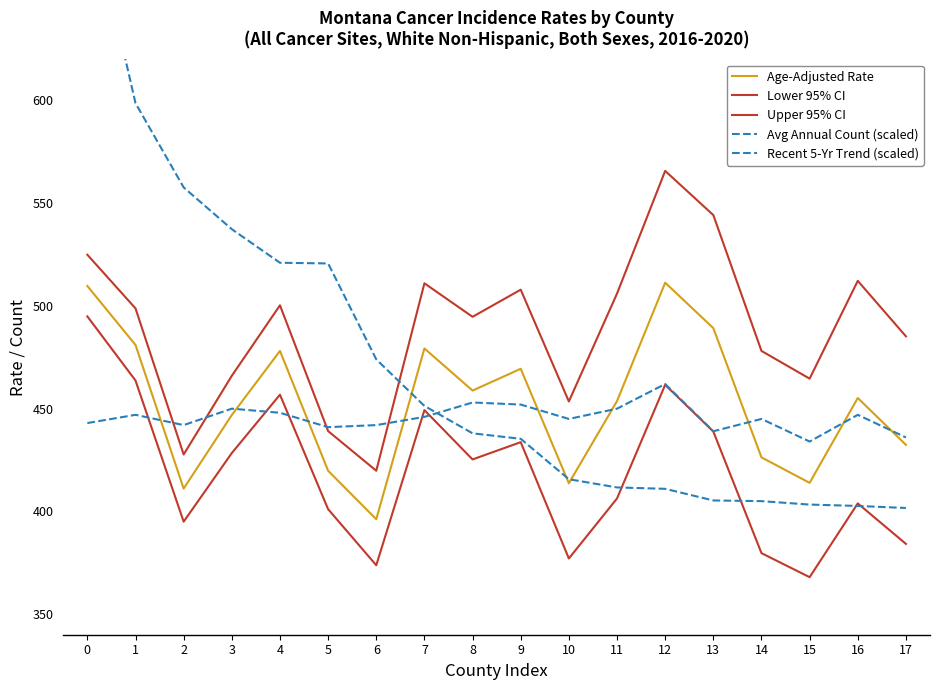

What is the sum of all Avg Annual Count (scaled) values?

8491.0